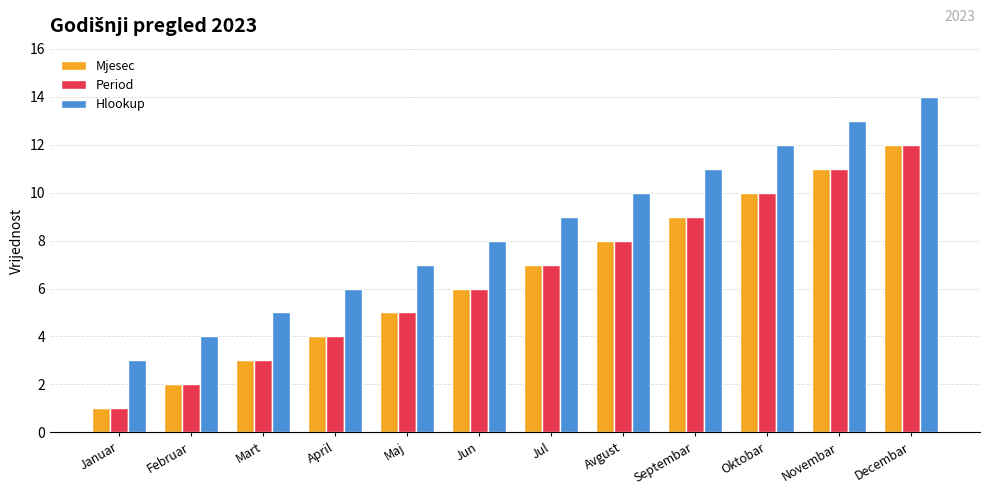

Which category has the lowest value in the Period series?

Januar